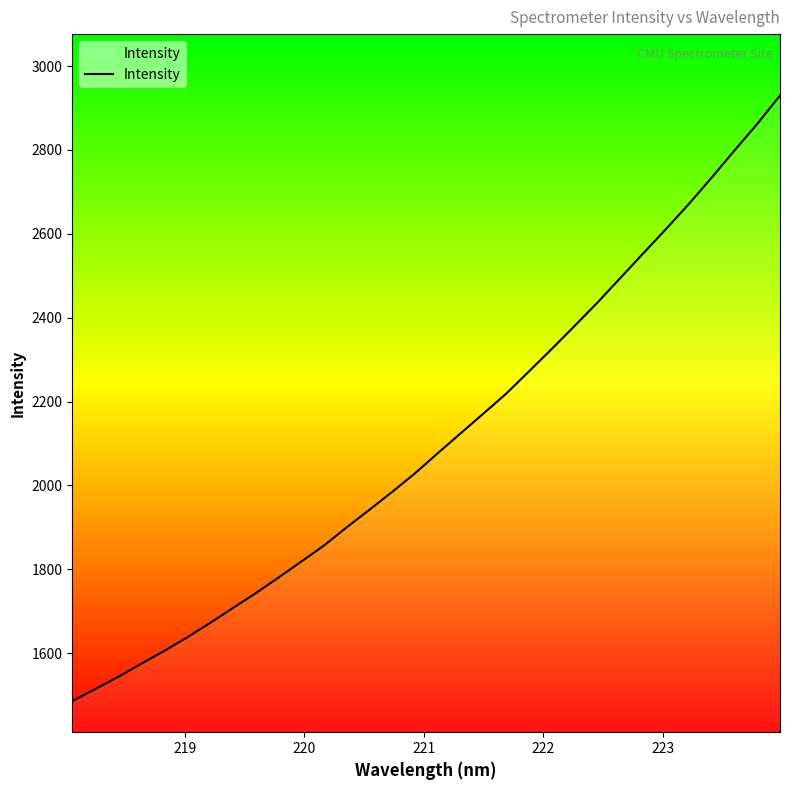

What is the maximum value shown in the chart?

2929.7